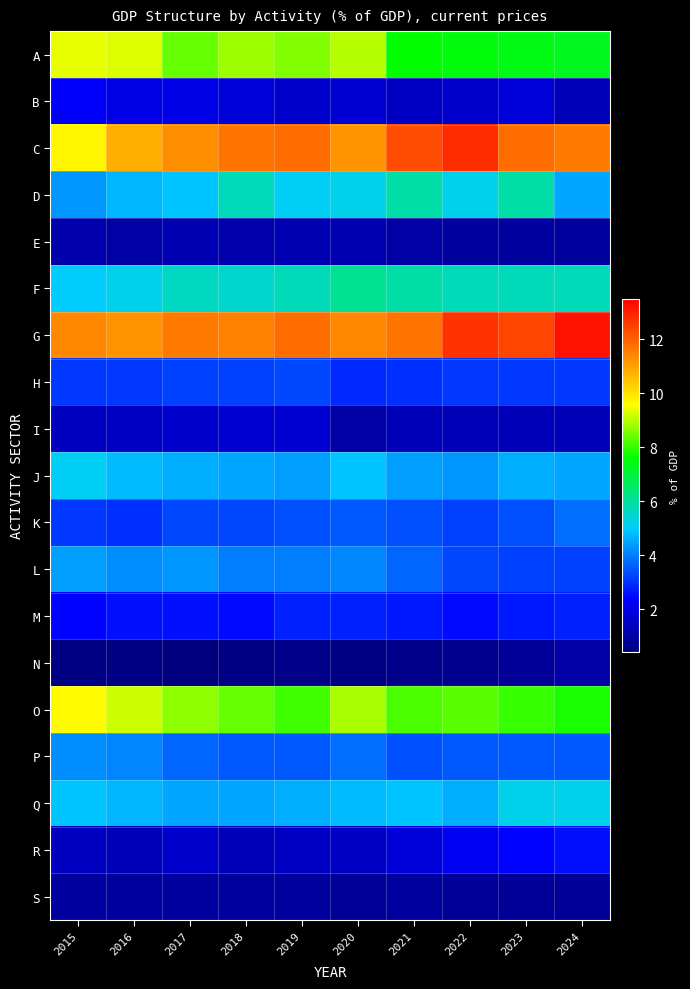

How many categories are shown in the chart?

10